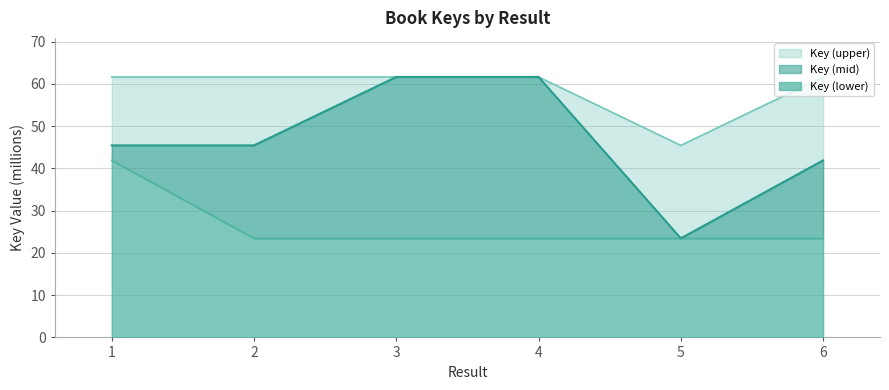

The Key (upper) series shows 61.6 at 4. True or false?

True